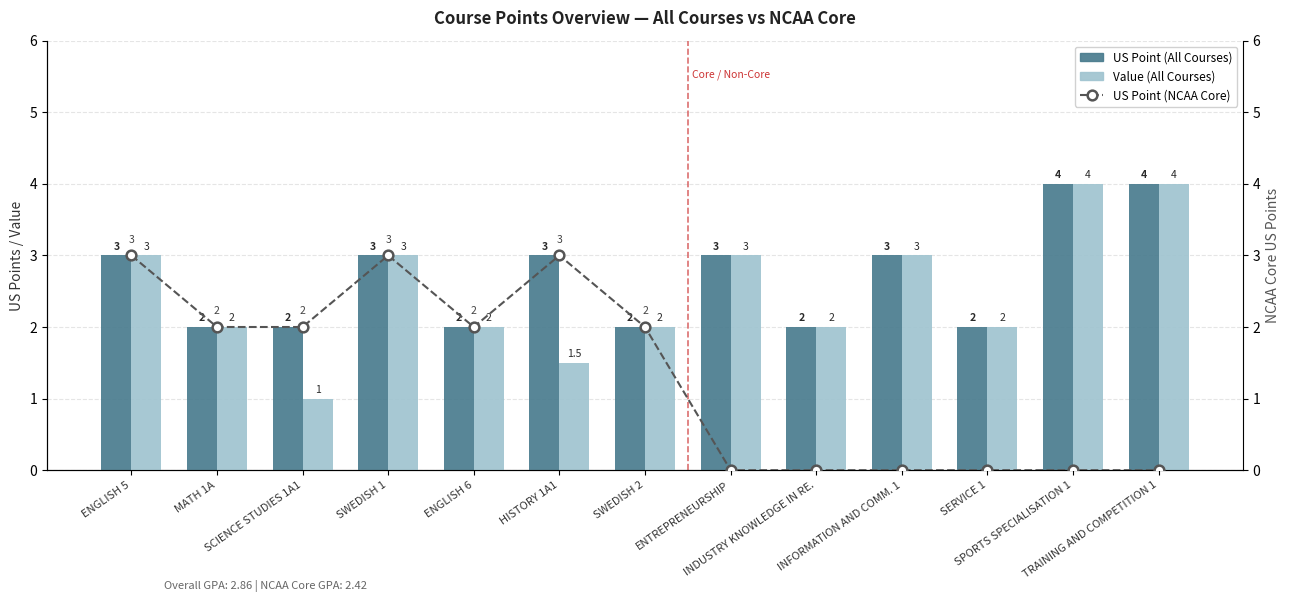

What is the average value of the Value (All Courses) series?

2.5